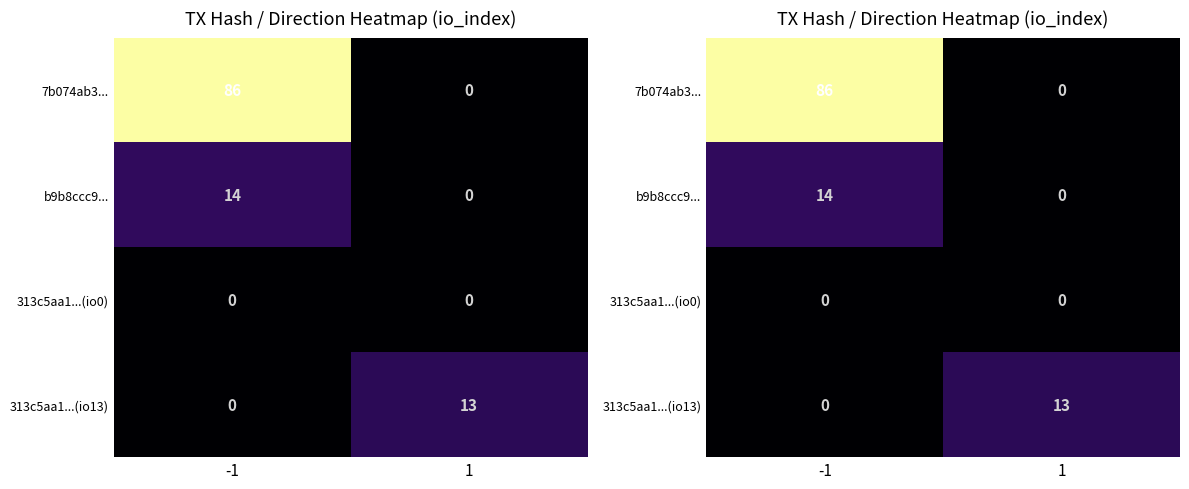

At which category does the chart reach its minimum across all series?

1